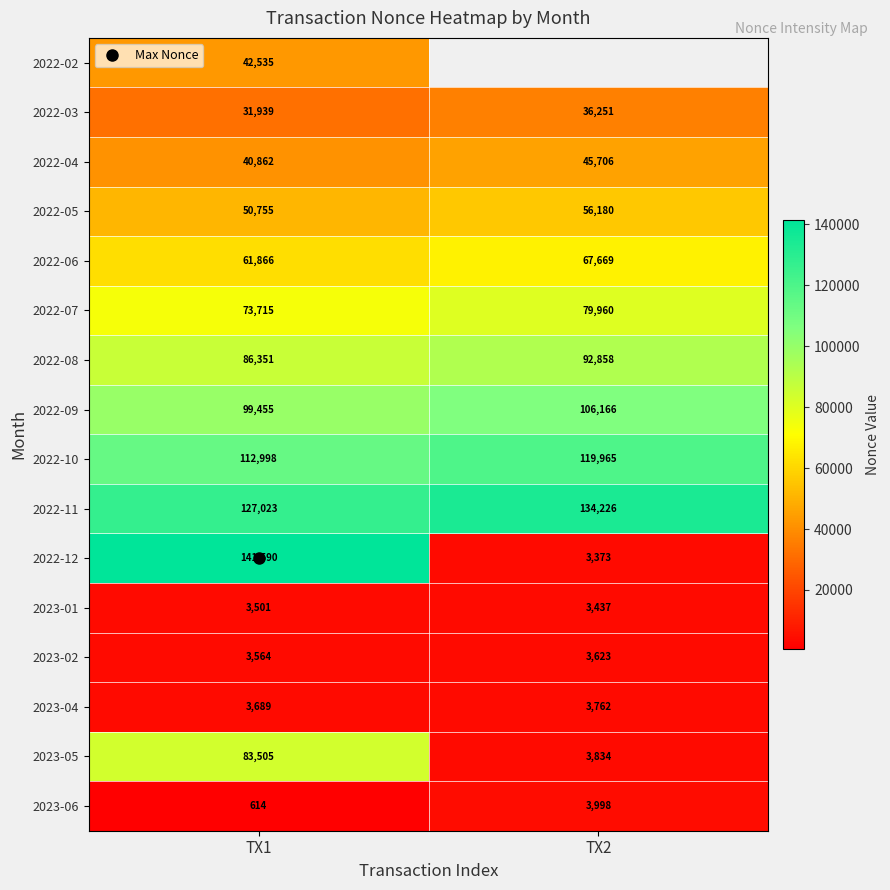

List the labels in order of 2023-06 value, smallest first.

TX1, TX2